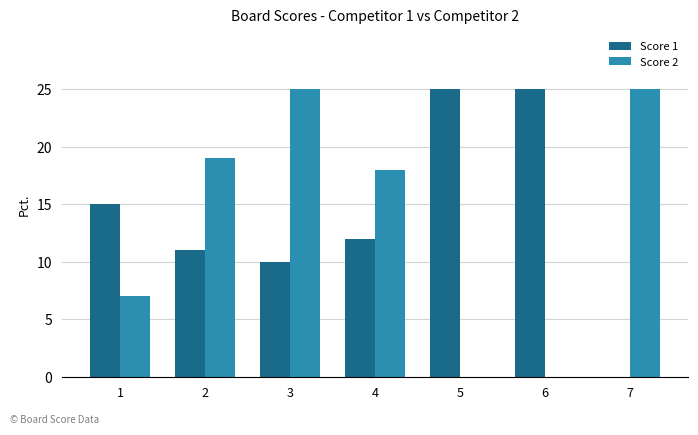

At which category is the sum across all series the highest?

3